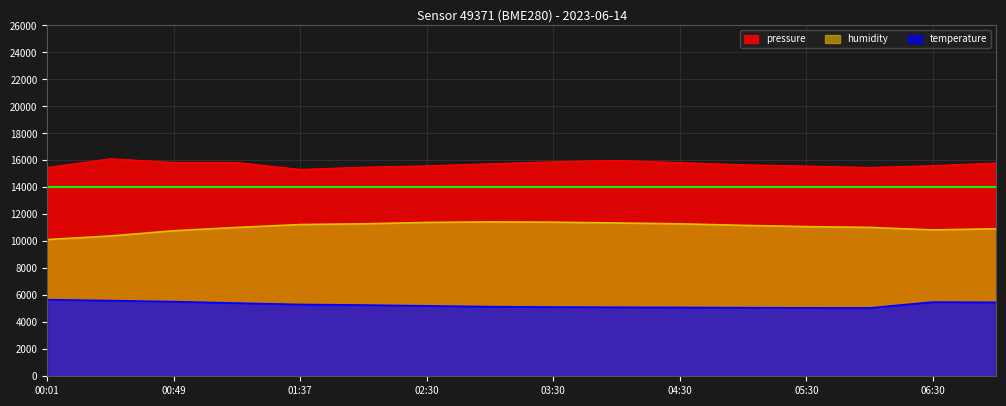

True or false: pressure and temperature intersect in this chart.

False